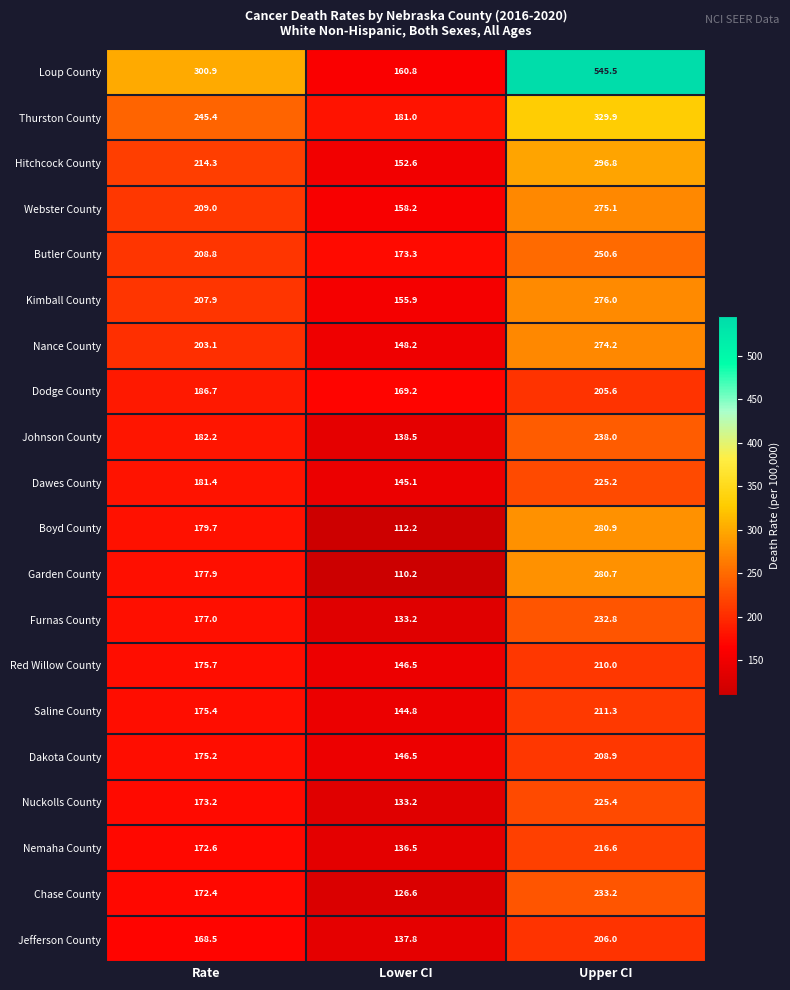

Which series has the largest total across all categories?

Loup County